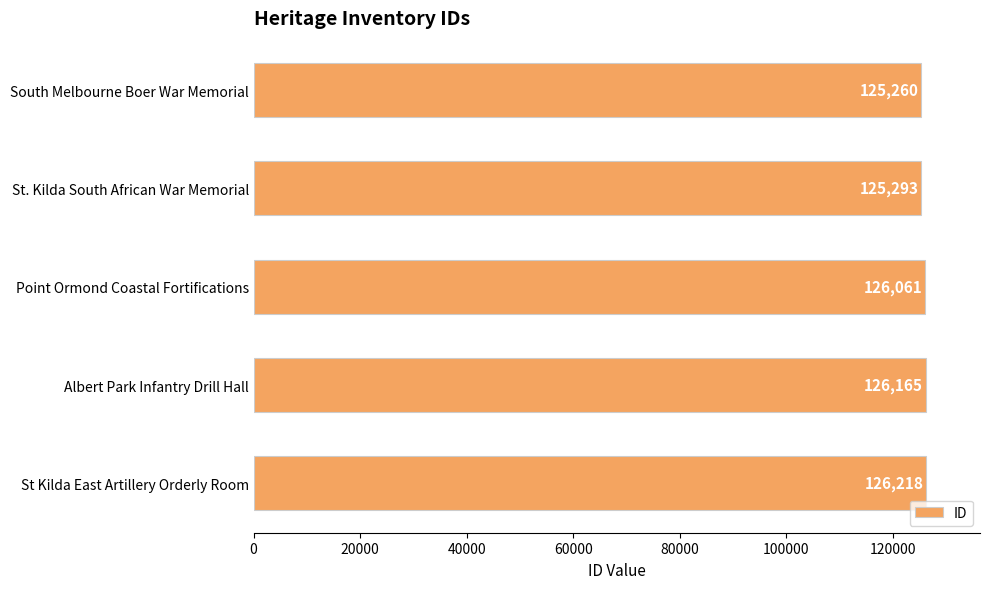

Approximately how many times larger is the value at Albert Park Infantry Drill Hall compared to St. Kilda South African War Memorial?

1.0